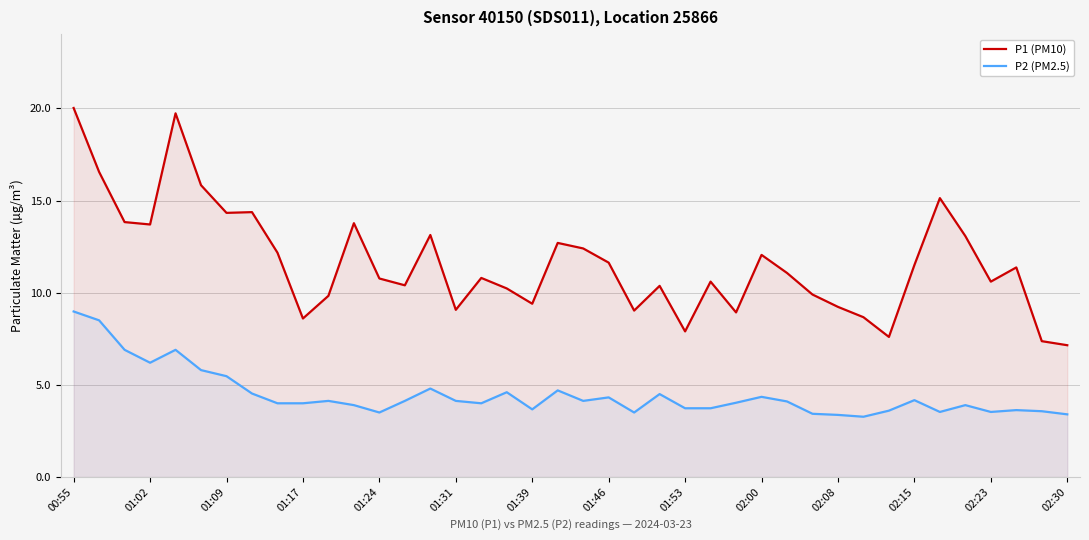

How many interior local peaks does the P2 (PM2.5) series have?

11